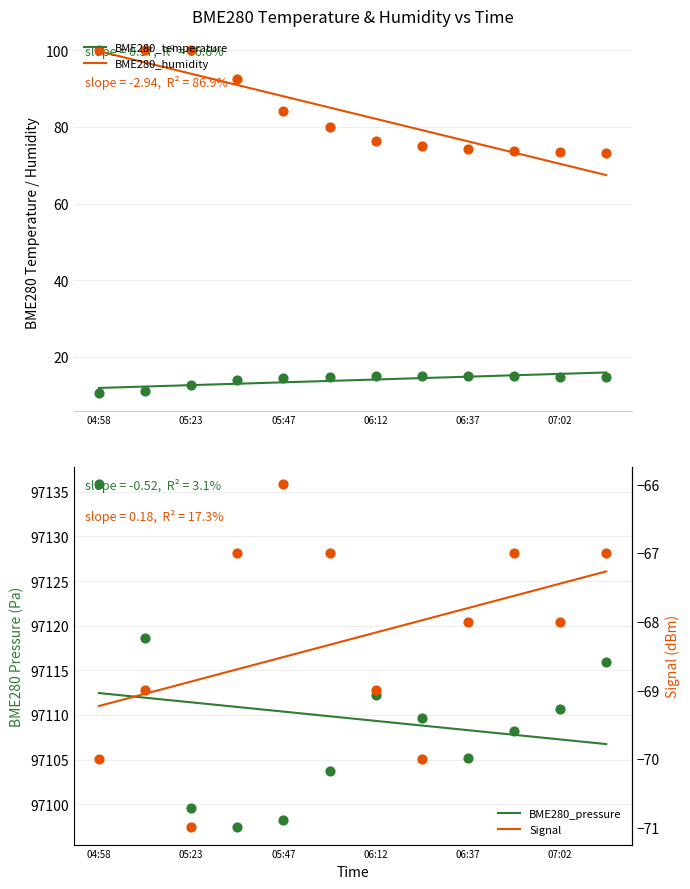

True or false: BME280_humidity and BME280_temperature cross at least once.

False